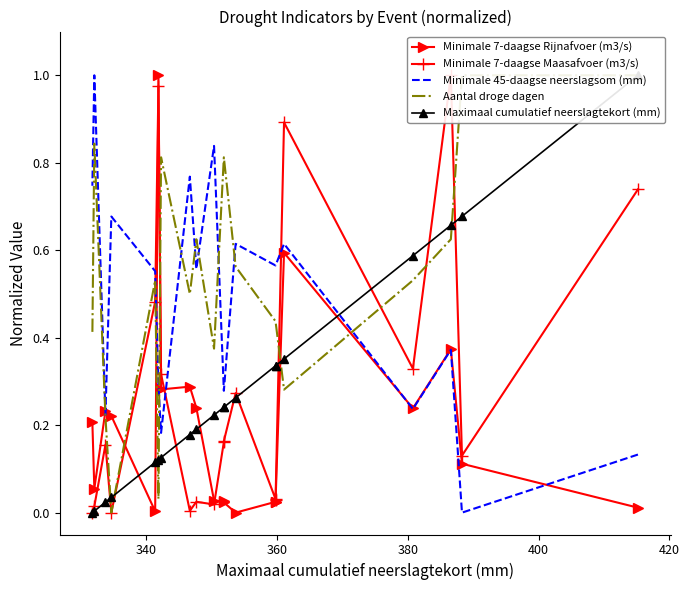

How many intersections are there between Aantal droge dagen and Maximaal cumulatief neerslagtekort (mm)?

7